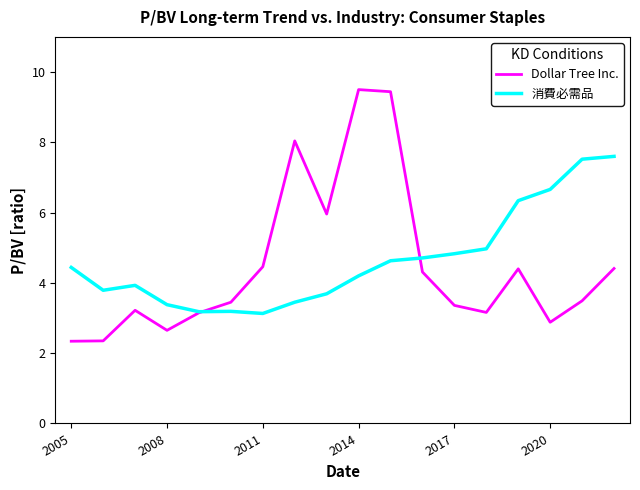

What are all the series names shown in the legend?

Dollar Tree Inc., 消費必需品